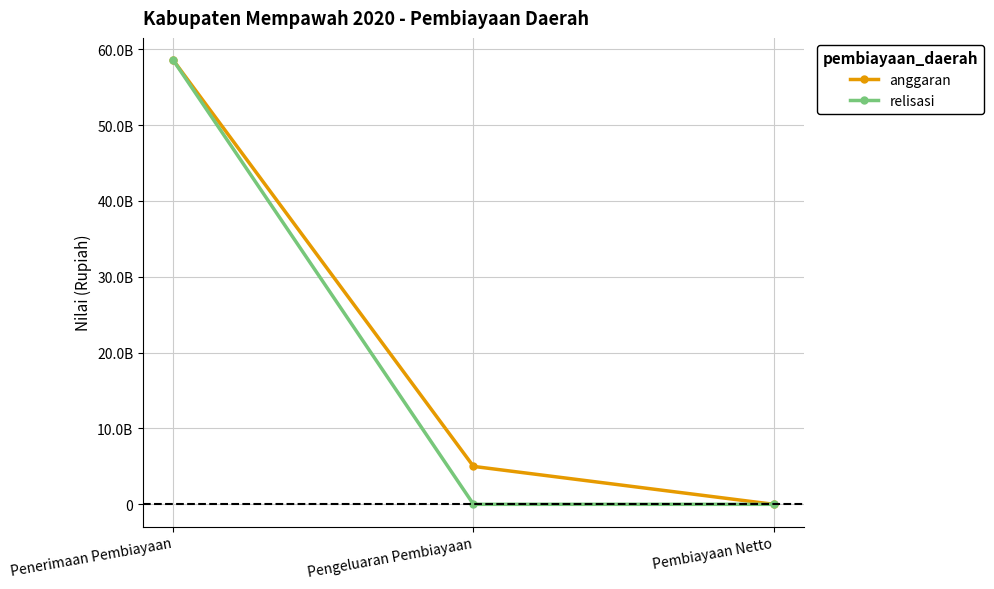

List the labels in order of anggaran value, largest first.

Penerimaan Pembiayaan, Pengeluaran Pembiayaan, Pembiayaan Netto